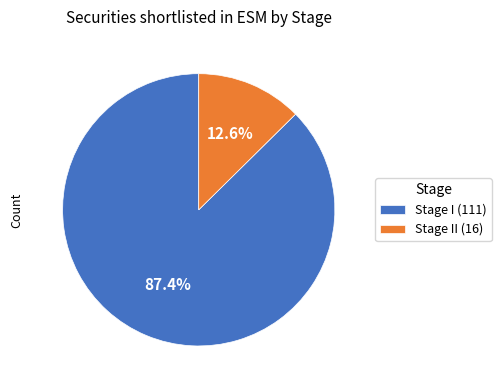

What percentage is NOT represented by Stage I (111)?

12.6%